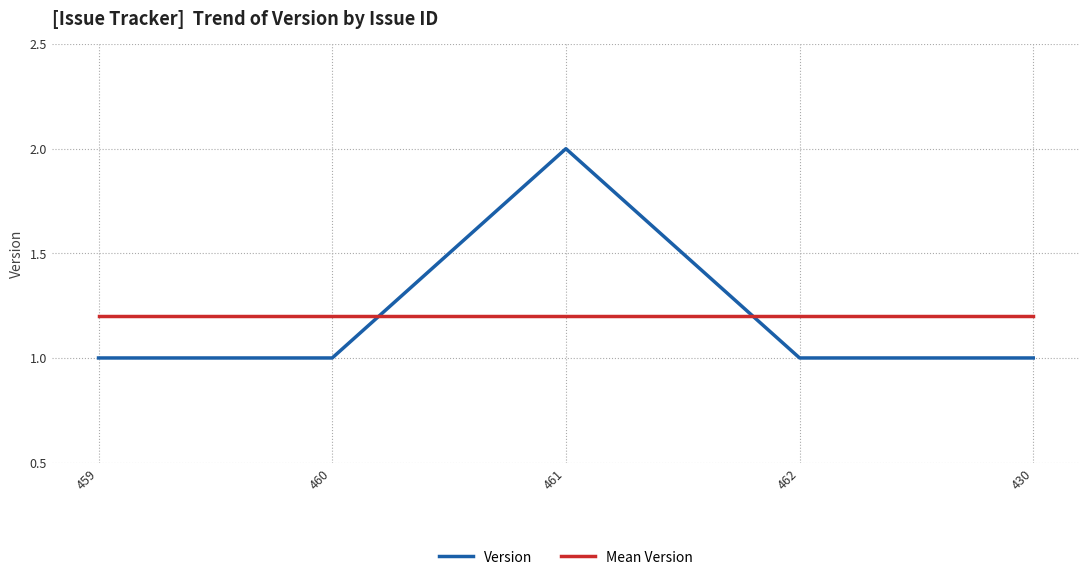

How many lines are shown in the chart?

2